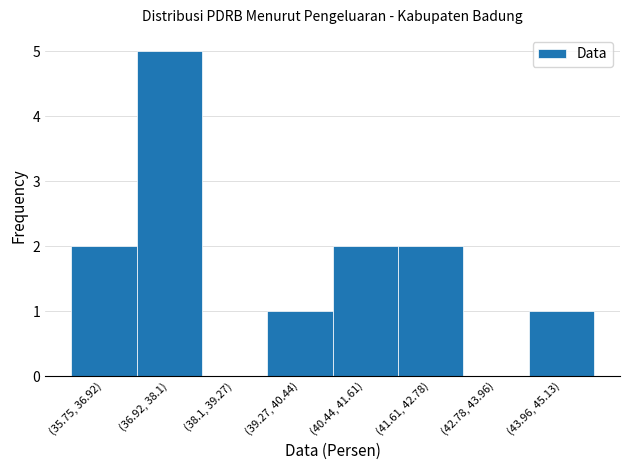

Reading right to left, transcribe all the data shown in this chart.

(43.96, 45.13)=1	(42.78, 43.96)=0	(41.61, 42.78)=2	(40.44, 41.61)=2	(39.27, 40.44)=1	(38.1, 39.27)=0	(36.92, 38.1)=5	(35.75, 36.92)=2